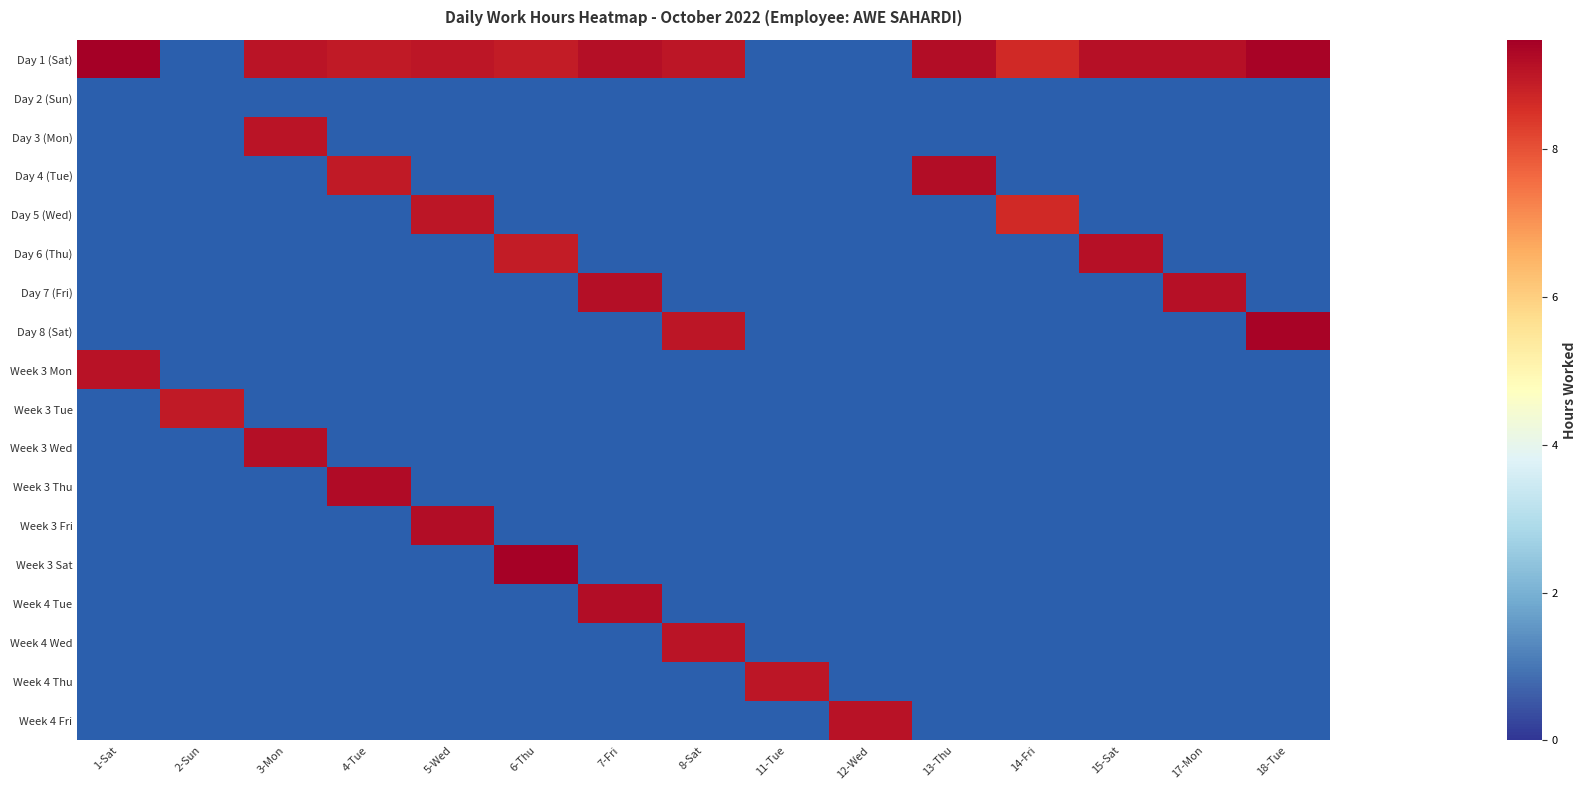

Which label corresponds to the largest value in the chart?

1-Sat